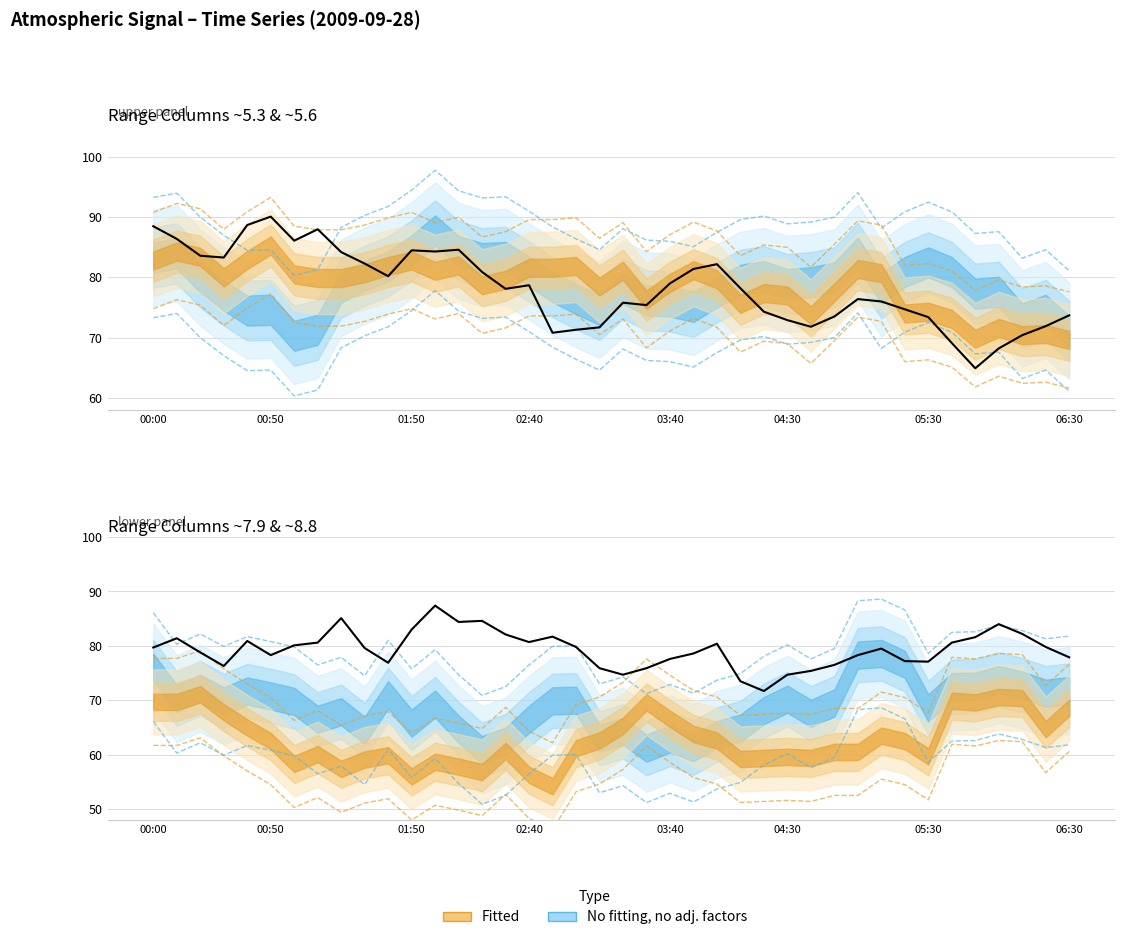

True or false: 5.444 and 5.297 cross at least once.

True